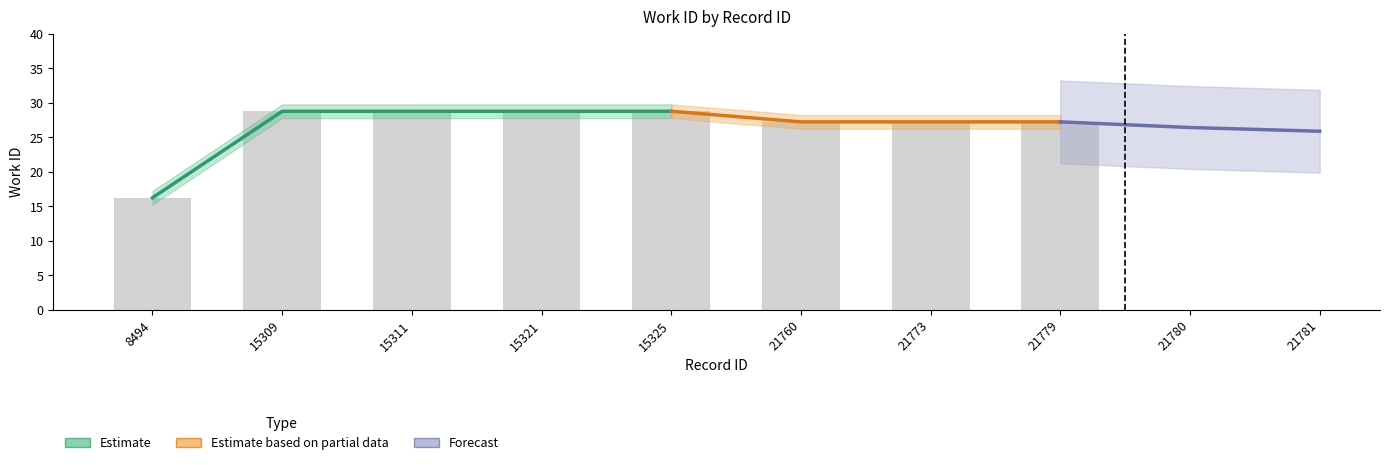

Reading left to right, transcribe all the data shown in this chart.

16.2	28.7	28.7	28.7	28.7	27.2	27.2	27.2